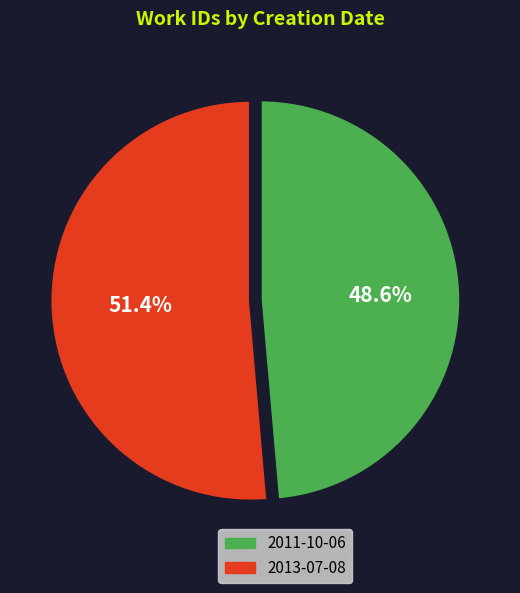

Which has a higher value, 2011-10-06 or 2013-07-08?

2013-07-08